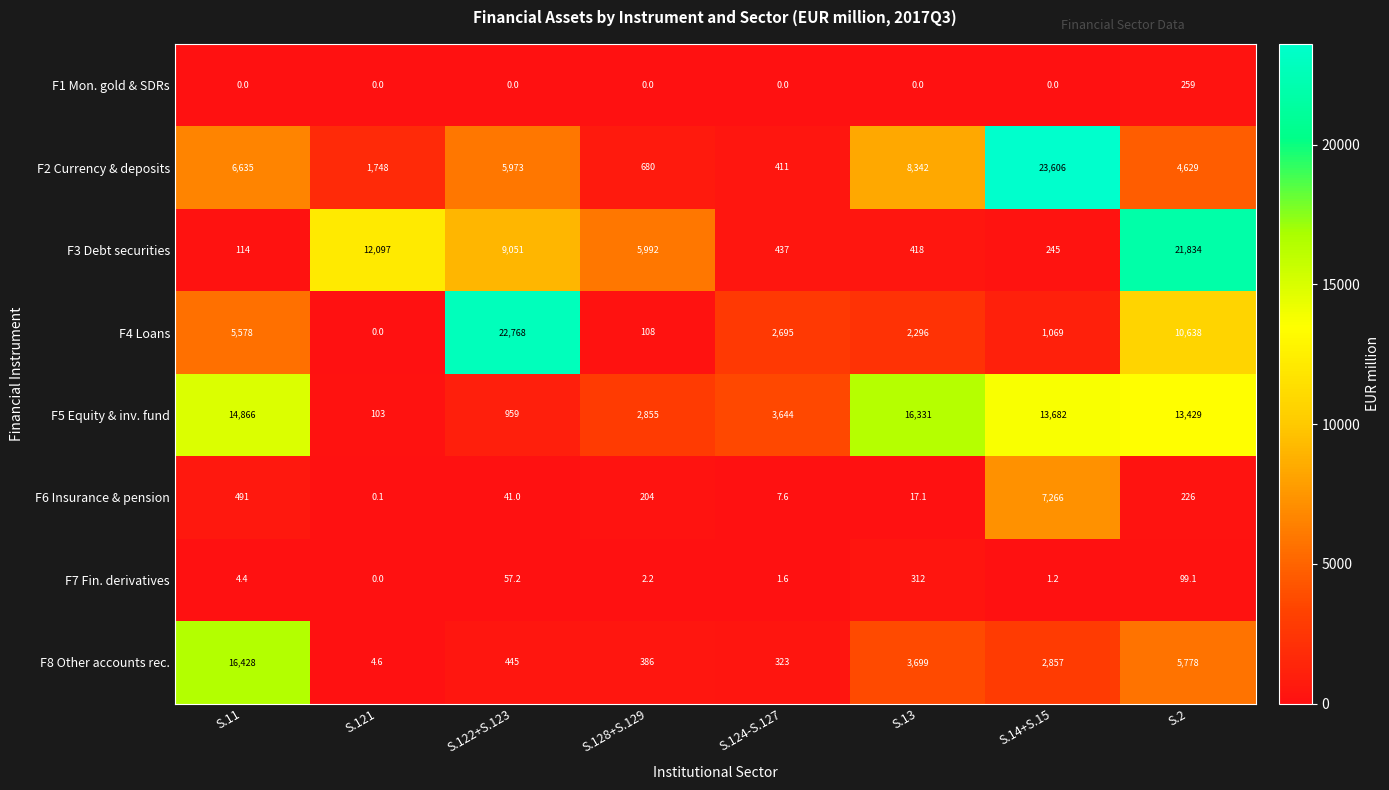

At which category does the chart reach its peak across all series?

S.14+S.15